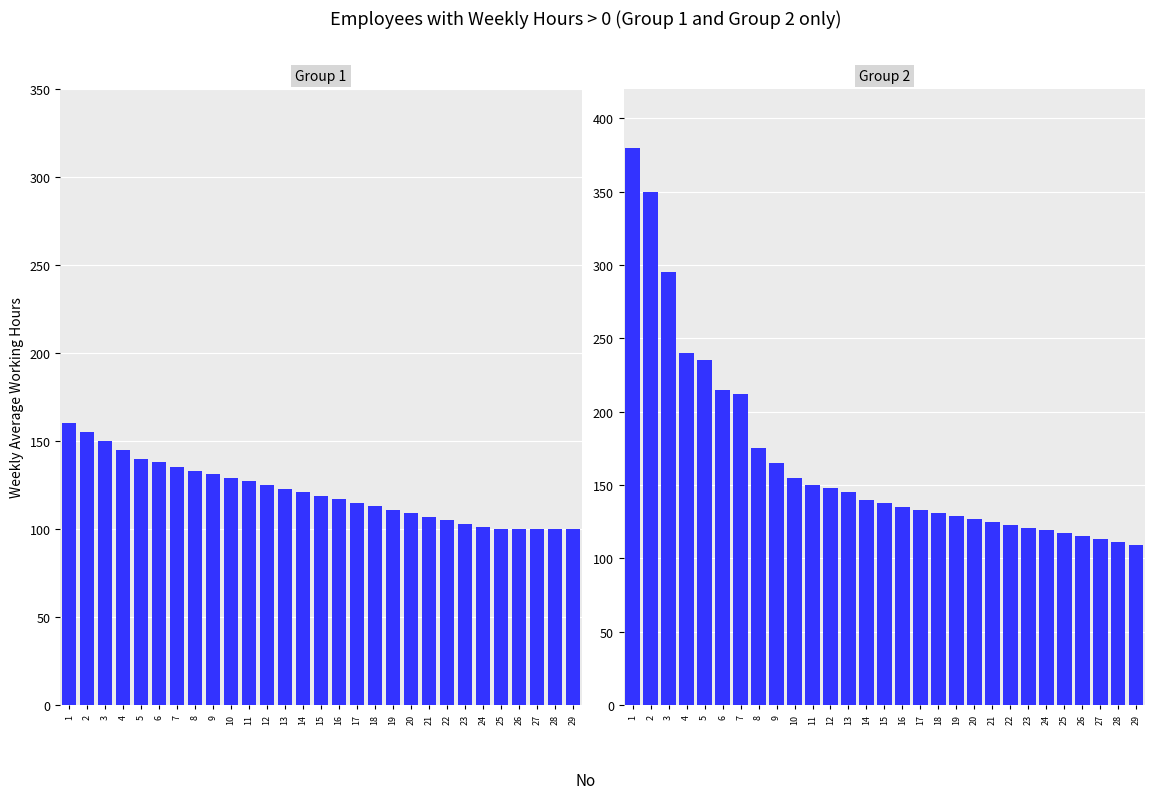

The value of Group 1 at 19 is 146. True or false?

False